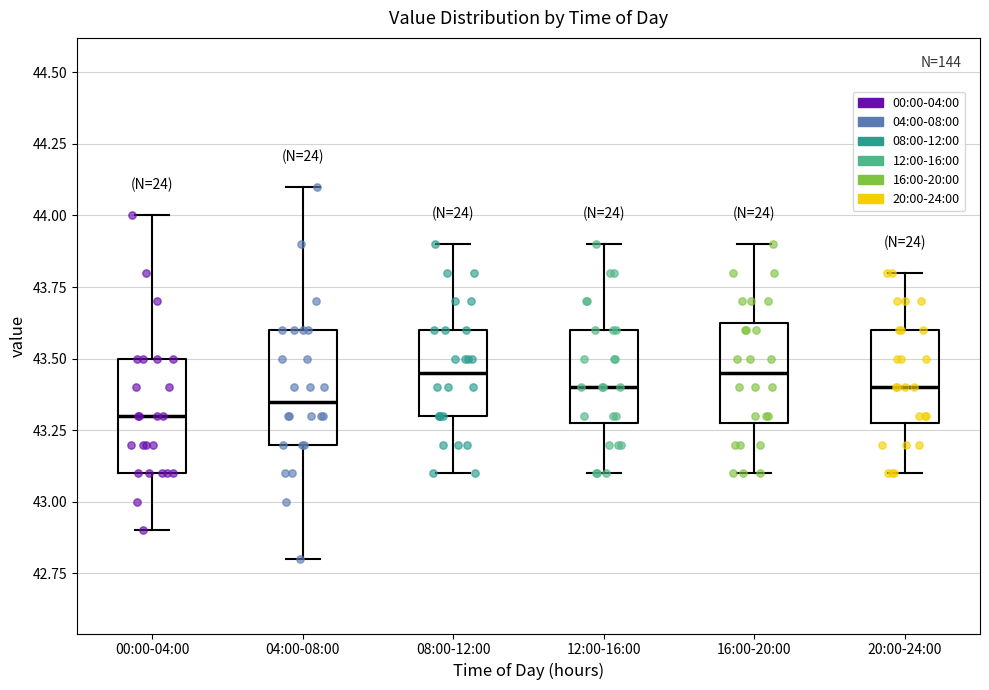

Reading left to right, transcribe this box plot: for each box, give where its median line is, the range the box spans, and where its two whiskers end, as read against the y-axis. The values are not printed on the chart, so give them approximately, as read against the axis.

00:00-04:00: median 43.30, box 43.10 to 43.50, whiskers 42.90 to 44.00
04:00-08:00: median 43.35, box 43.20 to 43.60, whiskers 42.80 to 44.10
08:00-12:00: median 43.45, box 43.30 to 43.60, whiskers 43.10 to 43.90
12:00-16:00: median 43.40, box 43.30 to 43.60, whiskers 43.10 to 43.90
16:00-20:00: median 43.45, box 43.30 to 43.65, whiskers 43.10 to 43.90
20:00-24:00: median 43.40, box 43.30 to 43.60, whiskers 43.10 to 43.80